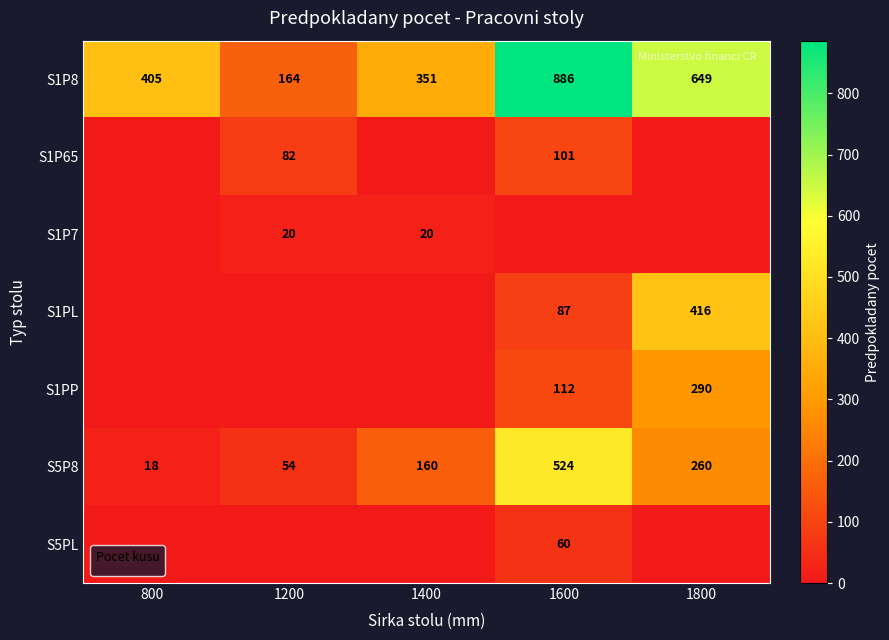

Is the value of S5P8 at 1200 greater than the value of S1PL at 1600?

No